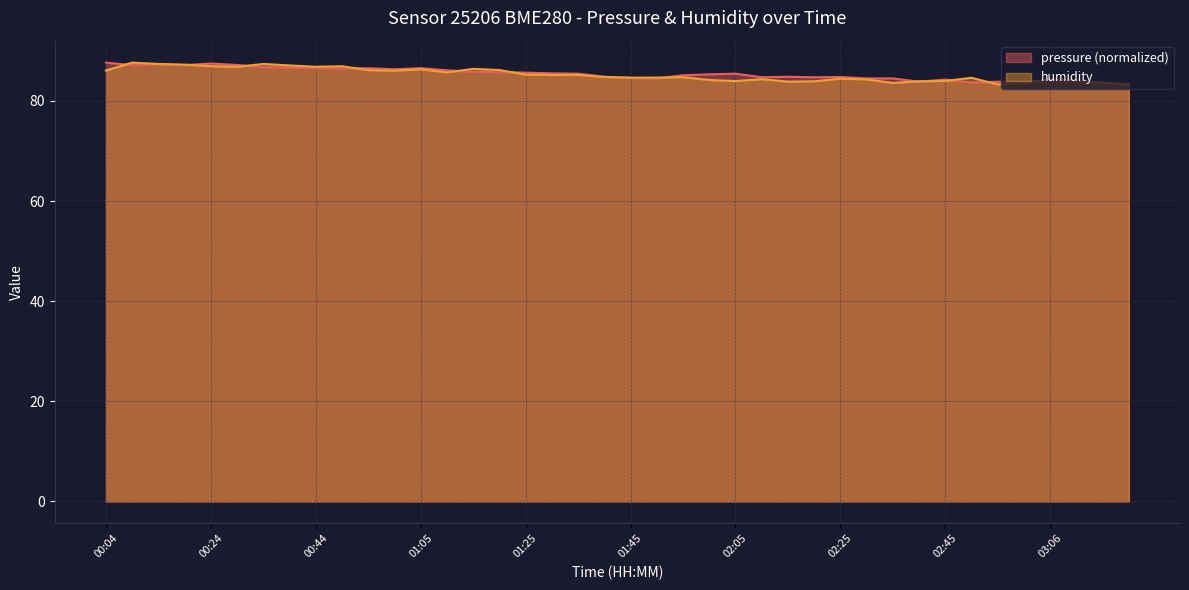

The pressure series shows 33.1 at 01:30. True or false?

False